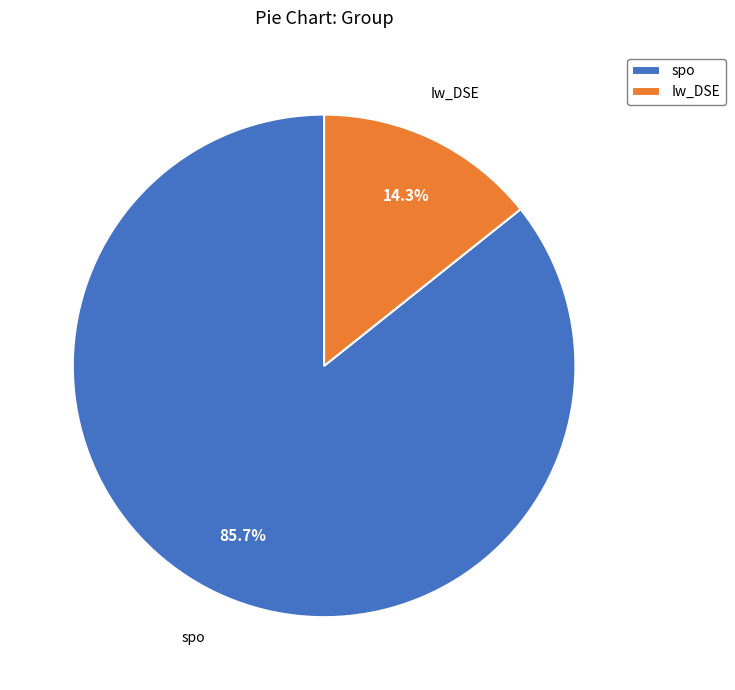

What is the ratio of the value at Iw_DSE to the value at spo?

0.2